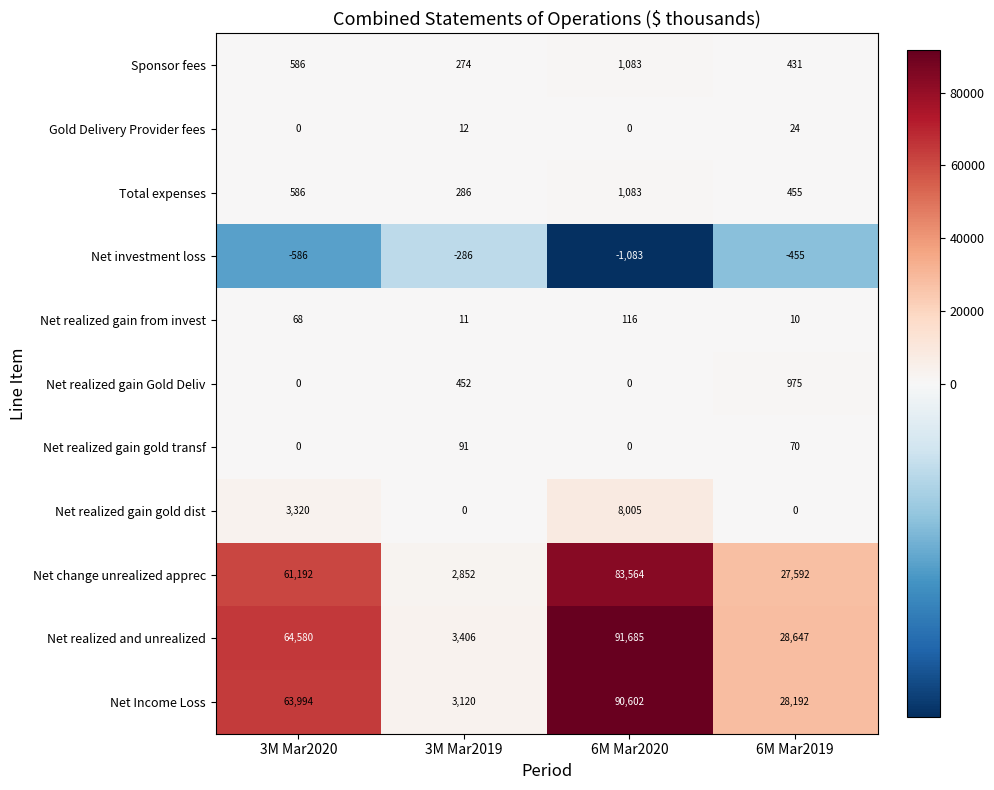

Is it true that Total expenses equals 286 at 3M Mar2019?

True